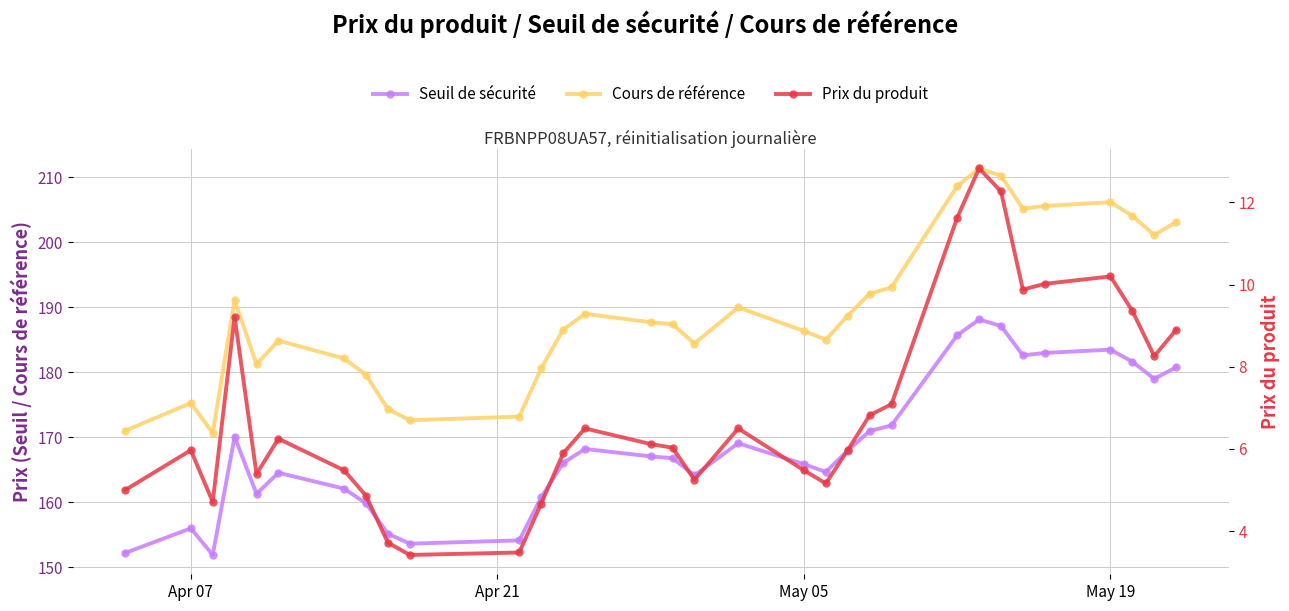

Reading right to left, what are all the values shown in this chart?

Seuil de sécurité: 180.8	179.0	181.6	183.5	183.0	182.6	187.1	188.1	185.7	171.8	171.0	168.0	164.7	165.9	169.1	164.1	166.8	167.1	168.2	166.0	160.7	154.1	153.6	155.2	159.8	162.1	164.5	161.3	170.1	151.9	156.0	152.2
Cours de référence: 203.1	201.1	204.1	206.2	205.6	205.2	210.2	211.4	208.6	193.1	192.1	188.7	185.0	186.3	190.0	184.4	187.4	187.7	189.0	186.5	180.6	173.2	172.6	174.3	179.6	182.1	184.9	181.2	191.1	170.7	175.3	171.0
Prix du produit: 8.9	8.3	9.4	10.2	10.0	9.9	12.3	12.8	11.6	7.1	6.8	6.0	5.2	5.5	6.5	5.2	6.0	6.1	6.5	5.9	4.7	3.5	3.4	3.7	4.9	5.5	6.2	5.4	9.2	4.7	6.0	5.0